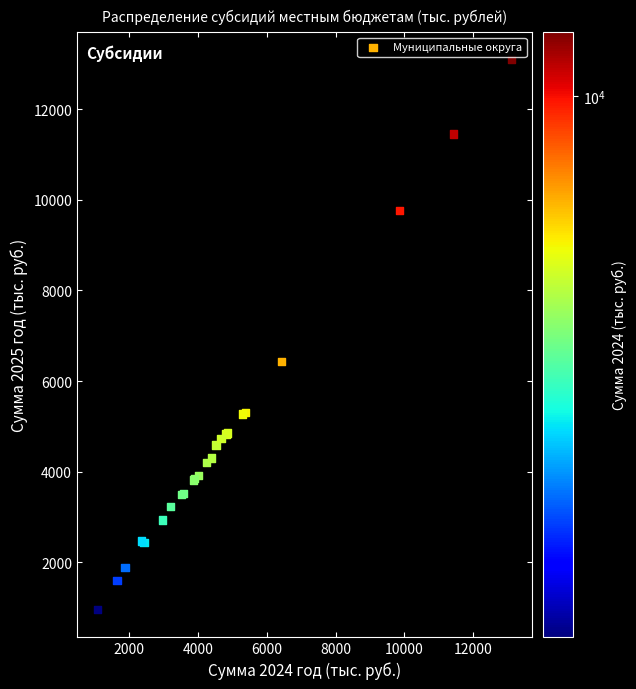

What Y value in the scatter plot is closest to 7025?

6426.5